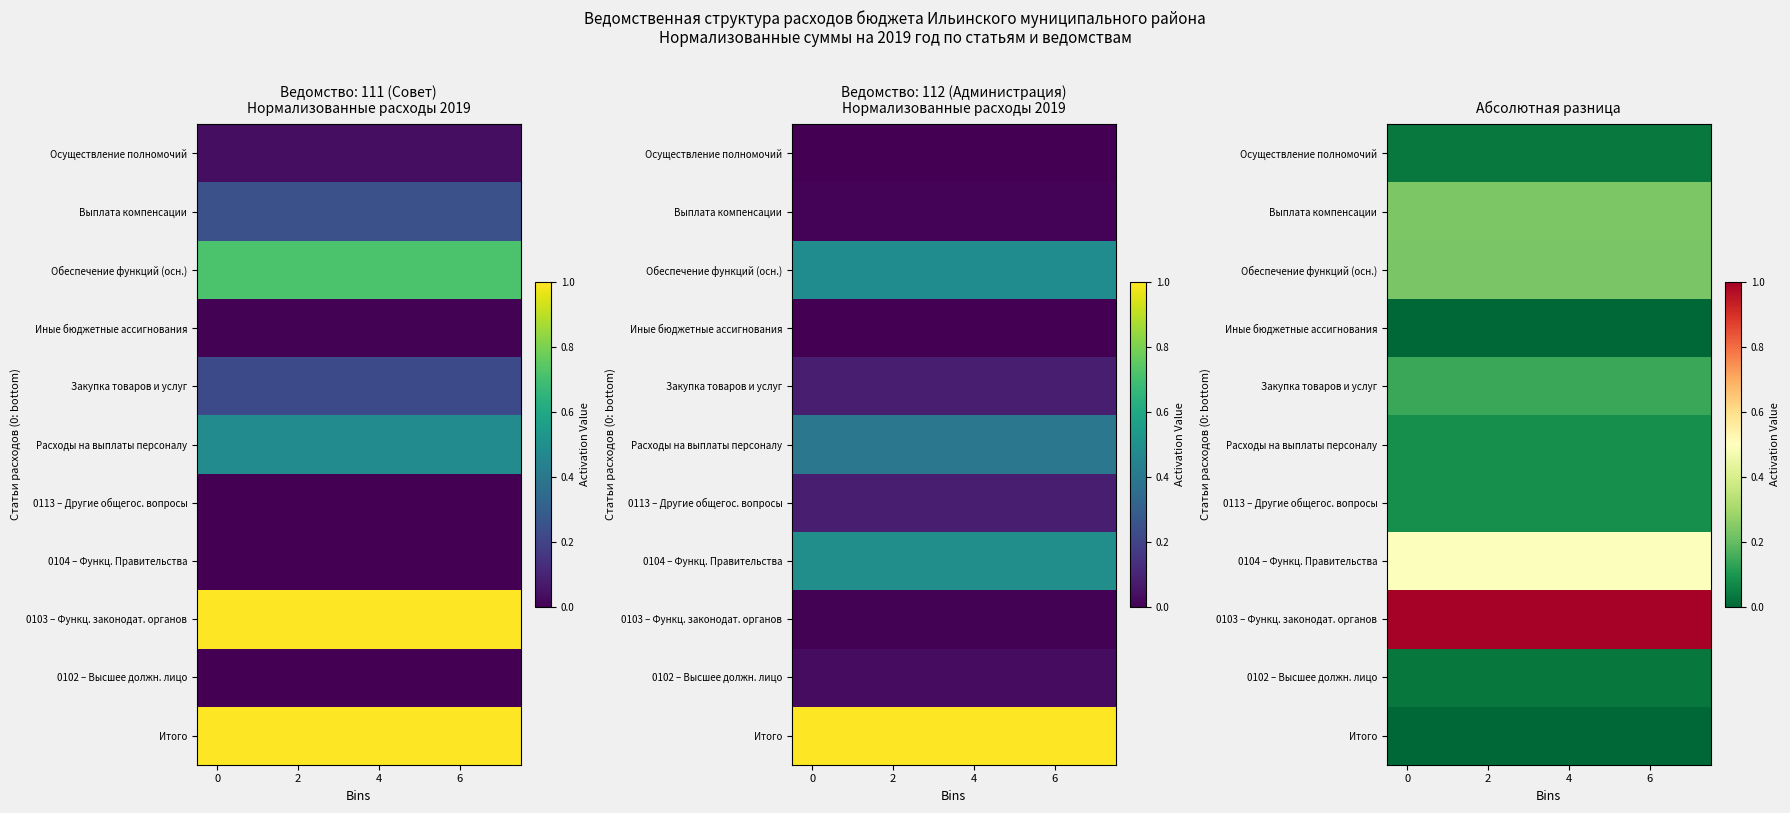

Is it true that Осуществление полномочий equals 0.0 at 2?

True